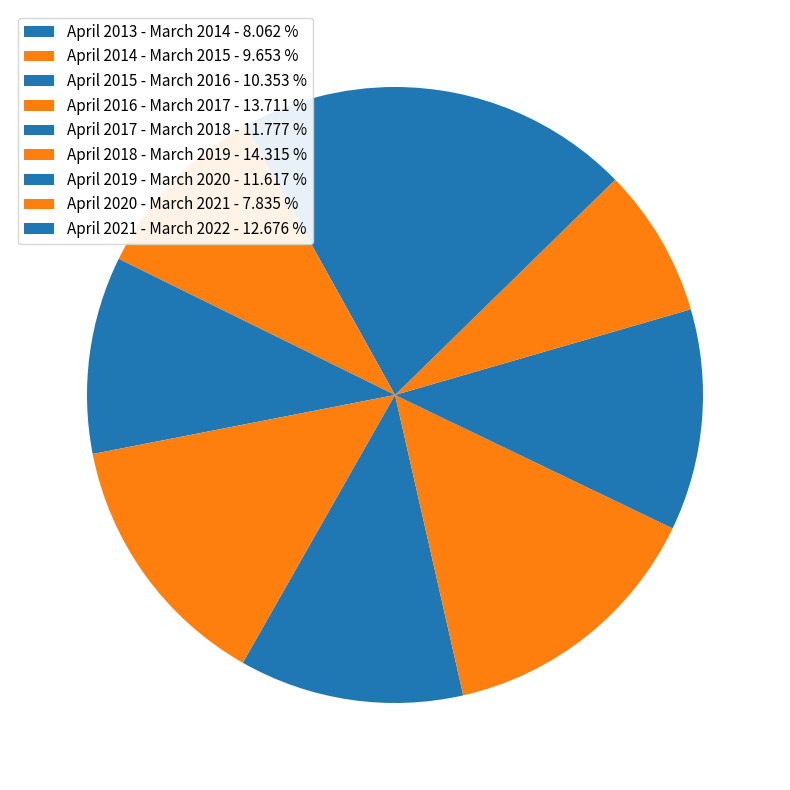

Count the number of slices in the pie.

9